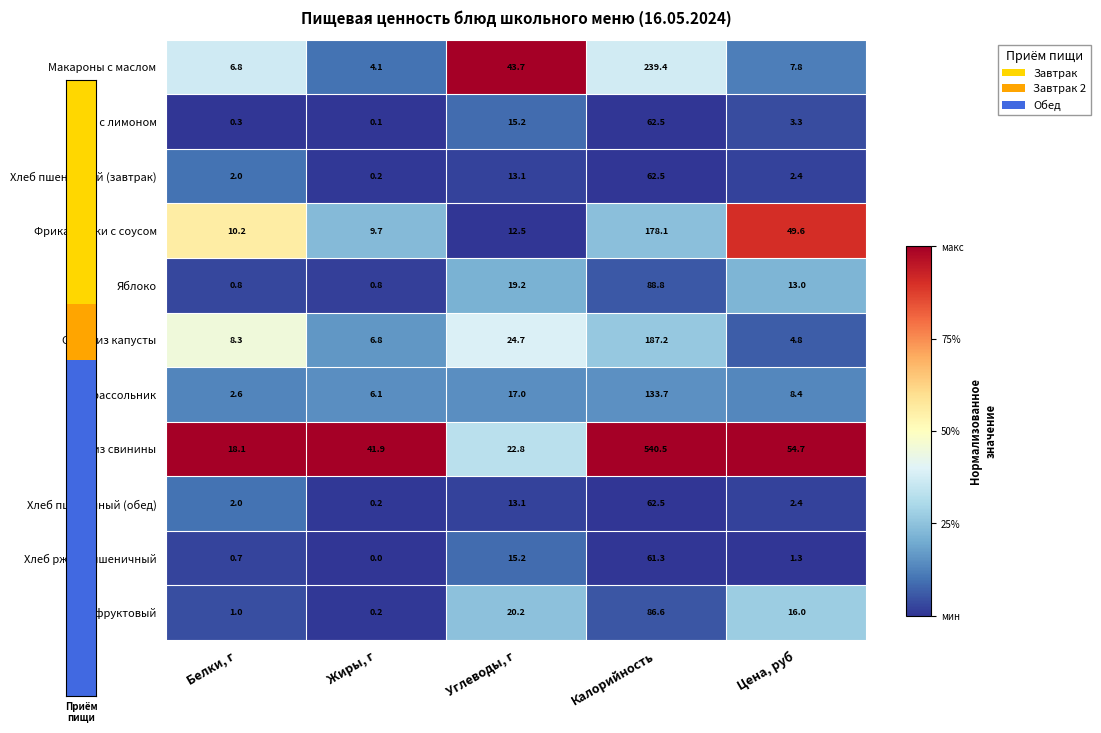

At which category does the chart reach its peak across all series?

Калорийность